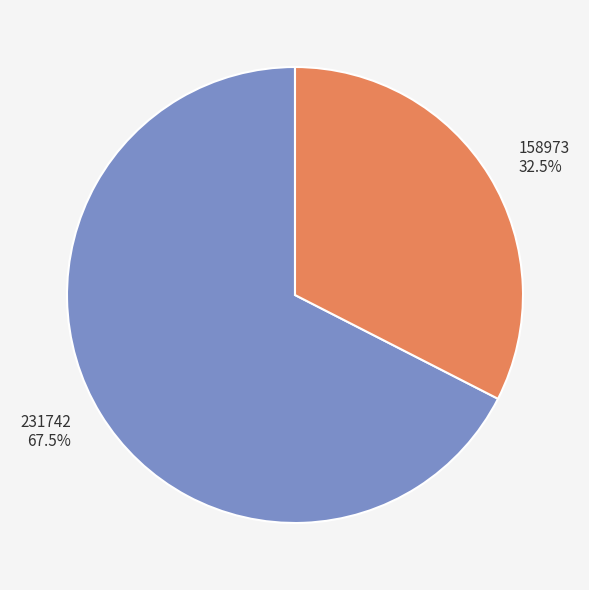

What percentage do 231742 and 158973 together represent?

100.0%